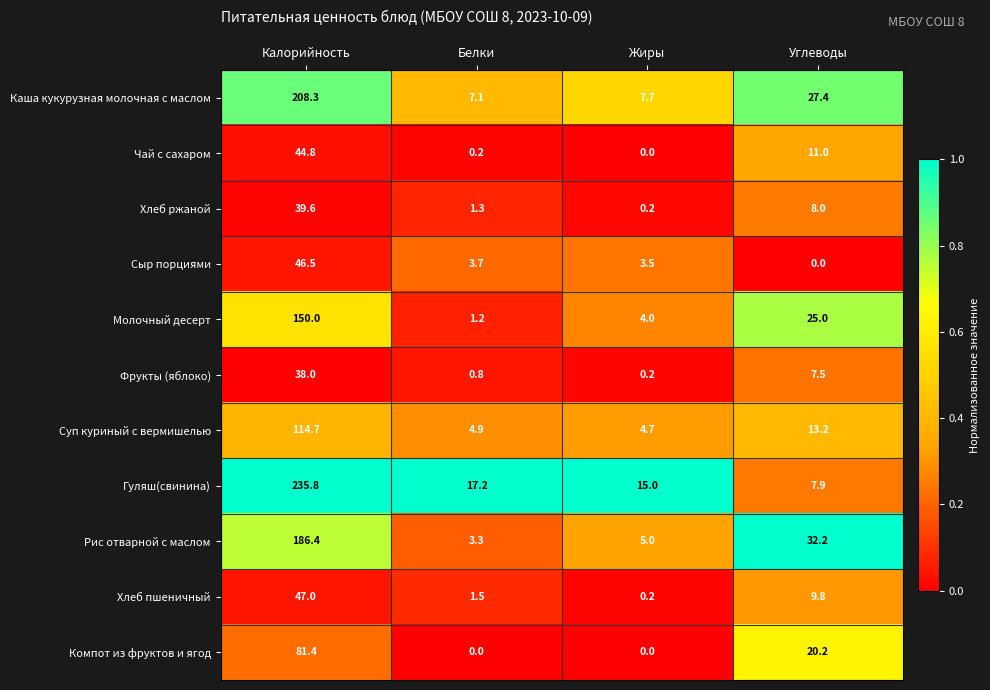

Is it true that Сыр порциями equals 25.4 at Углеводы?

False